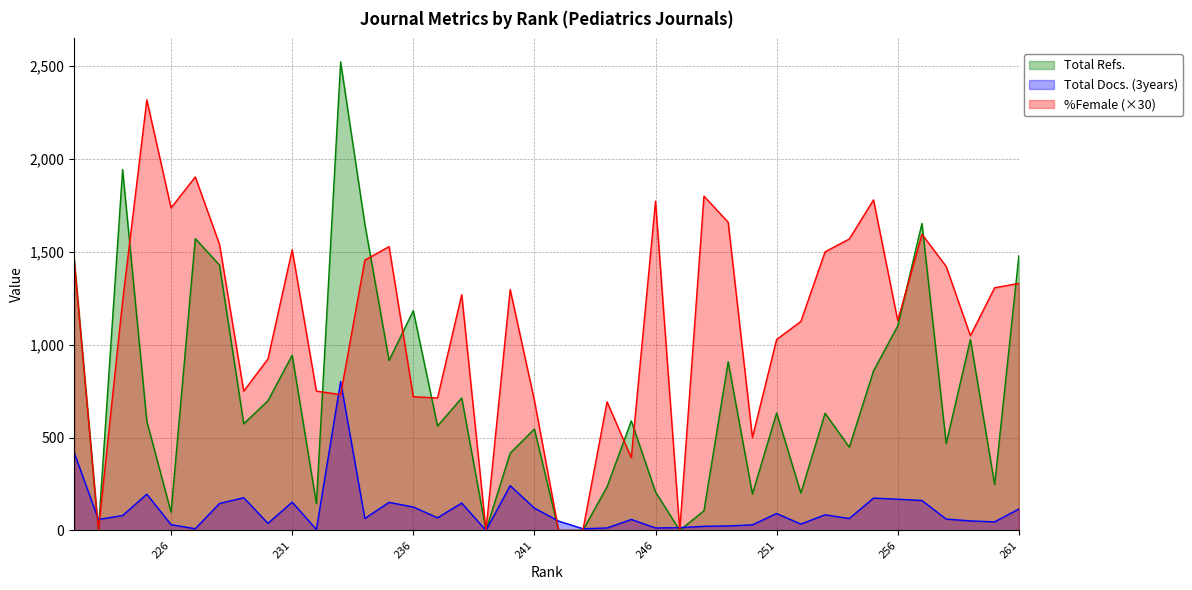

Which category has the lowest value in the Total Docs. (3years) series?

239